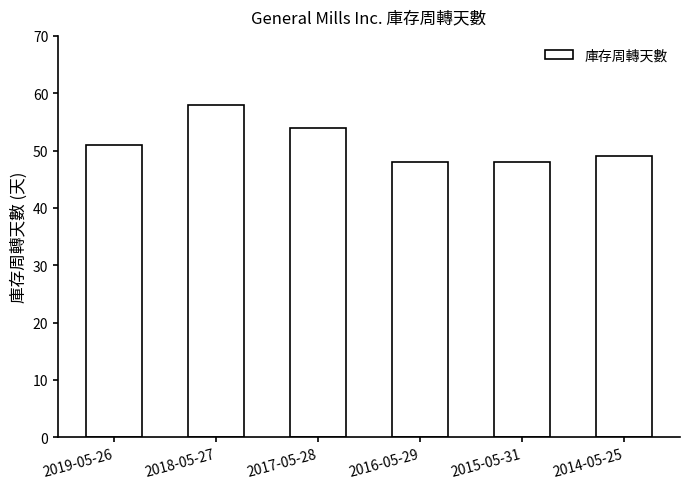

What is the label of the 2nd bar from the right?

2015-05-31